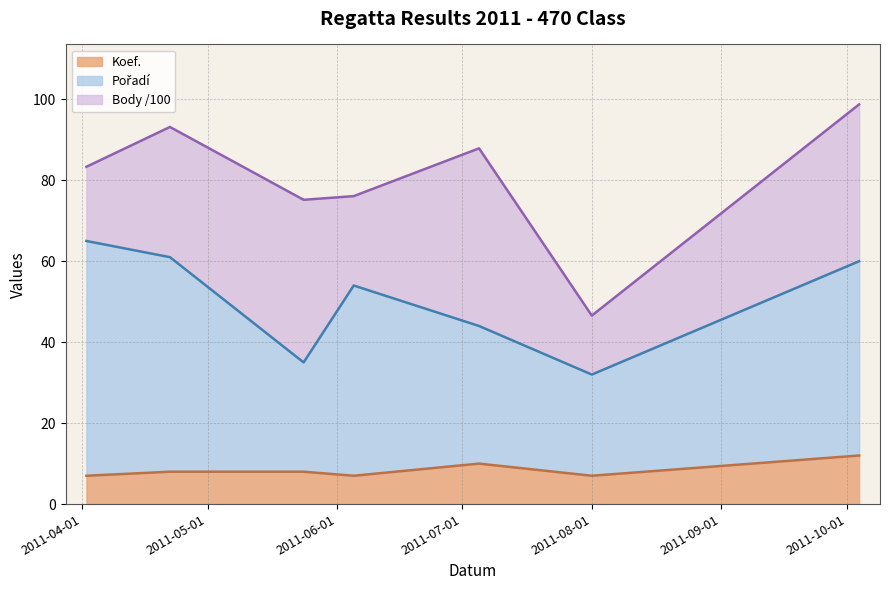

Is it true that Koef. equals 10 at 2011-07-05?

True